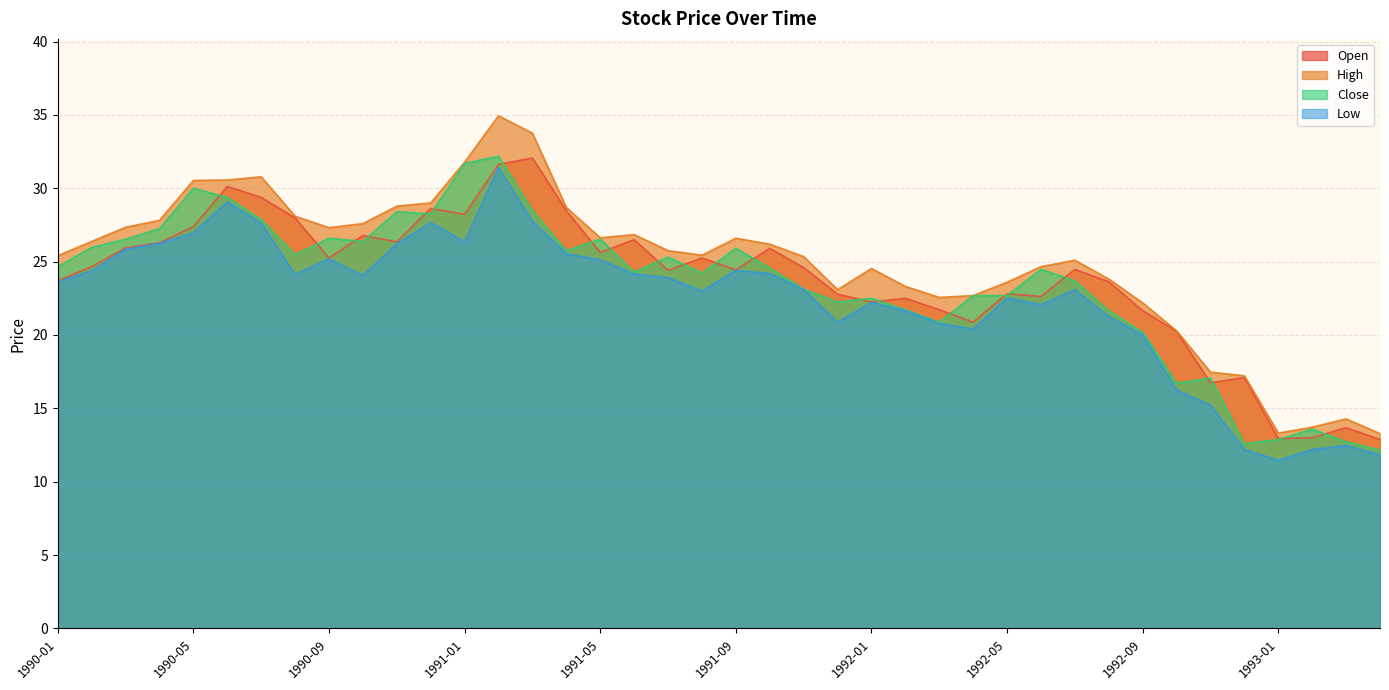

Between 1990-09 and 1990-10, which is larger?

1990-10